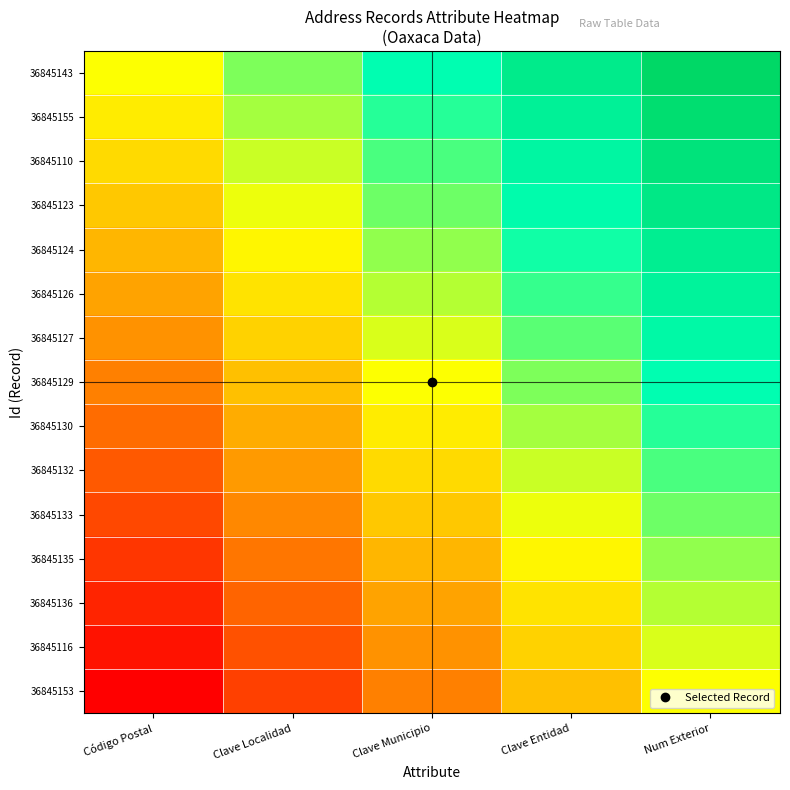

What is the total value across all series at Num Exterior?

7.5